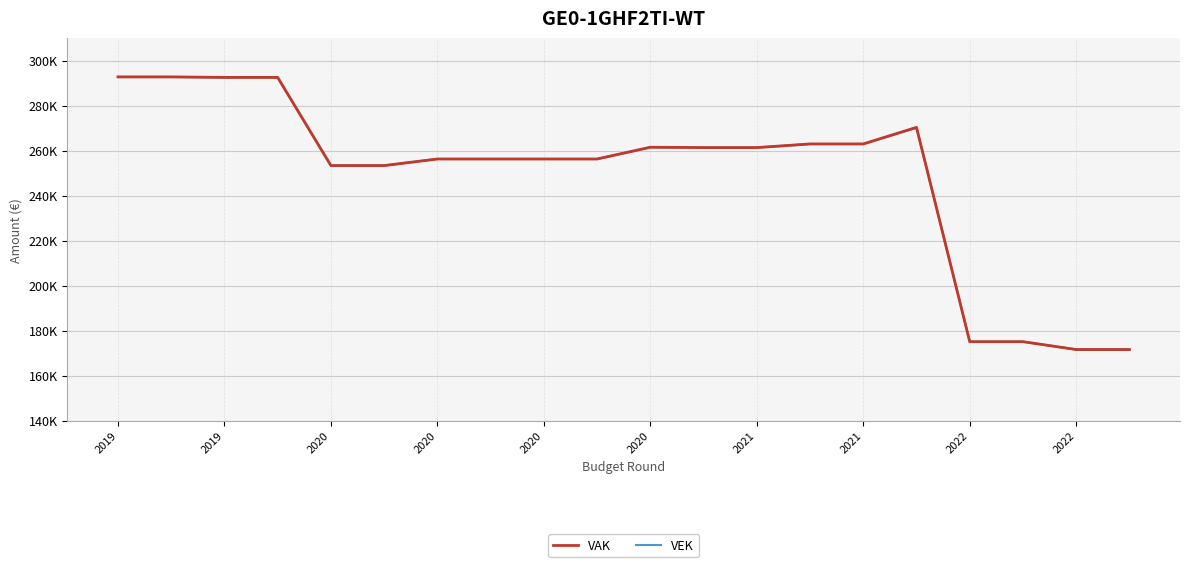

The VEK series shows 256293 at 2022. True or false?

True